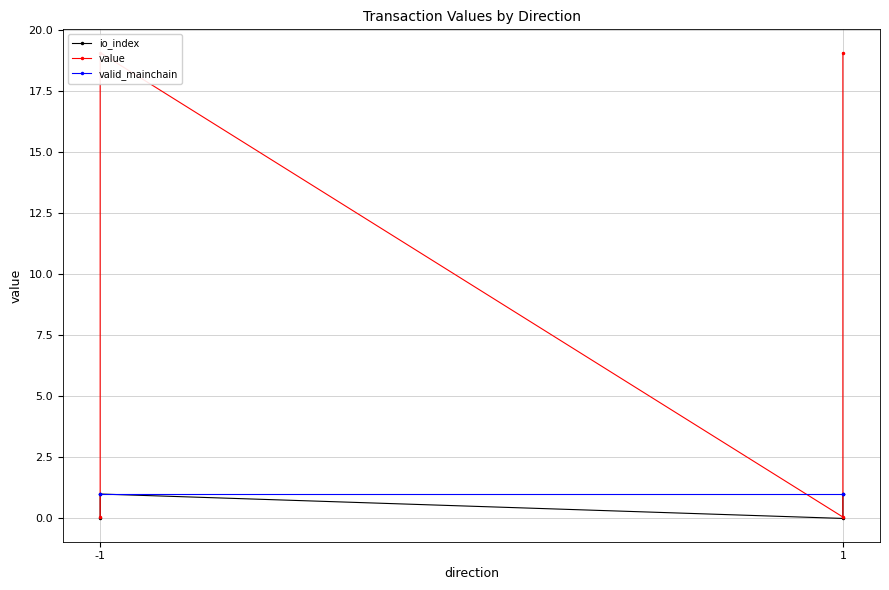

What is the greatest value displayed?

19.1